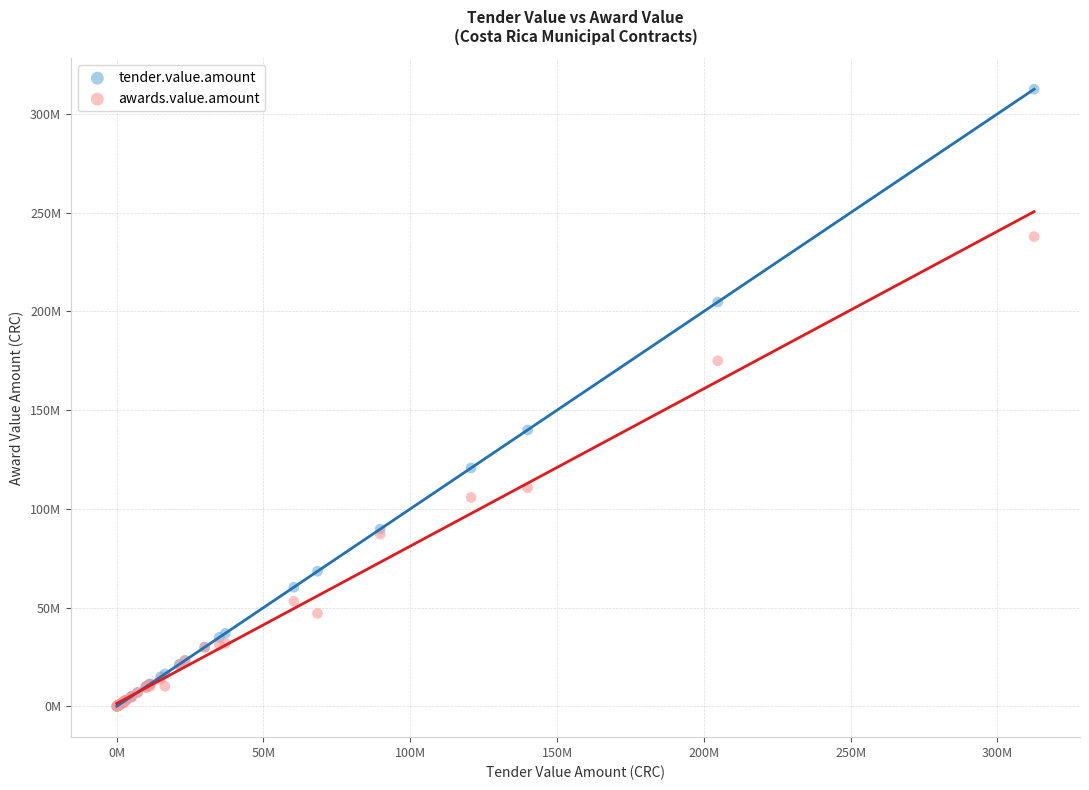

Which series has the largest Y range (max minus min)?

tender.value.amount